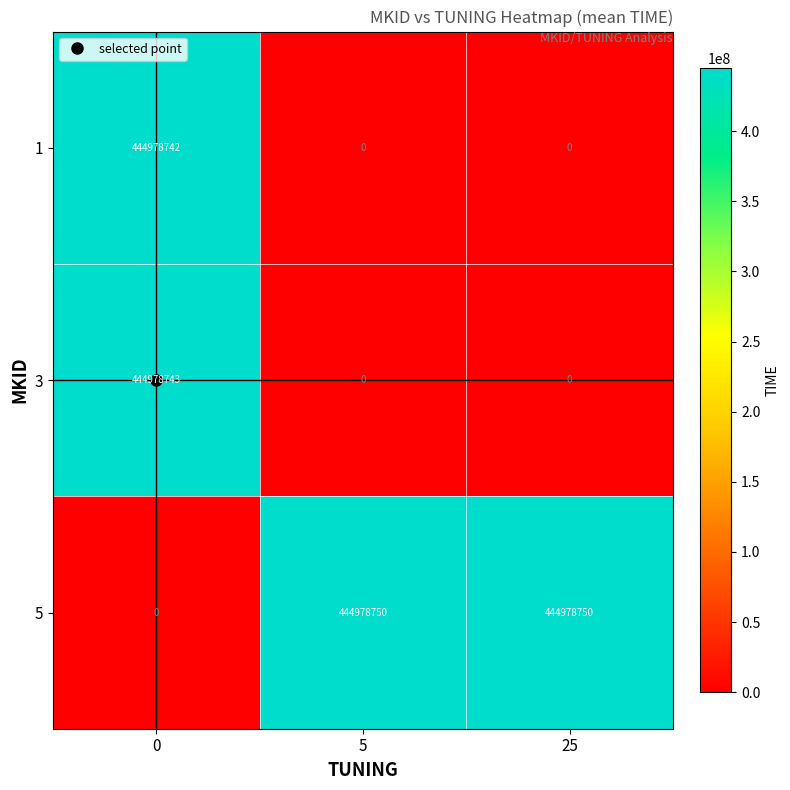

The 1 series shows 0 at 25. True or false?

True